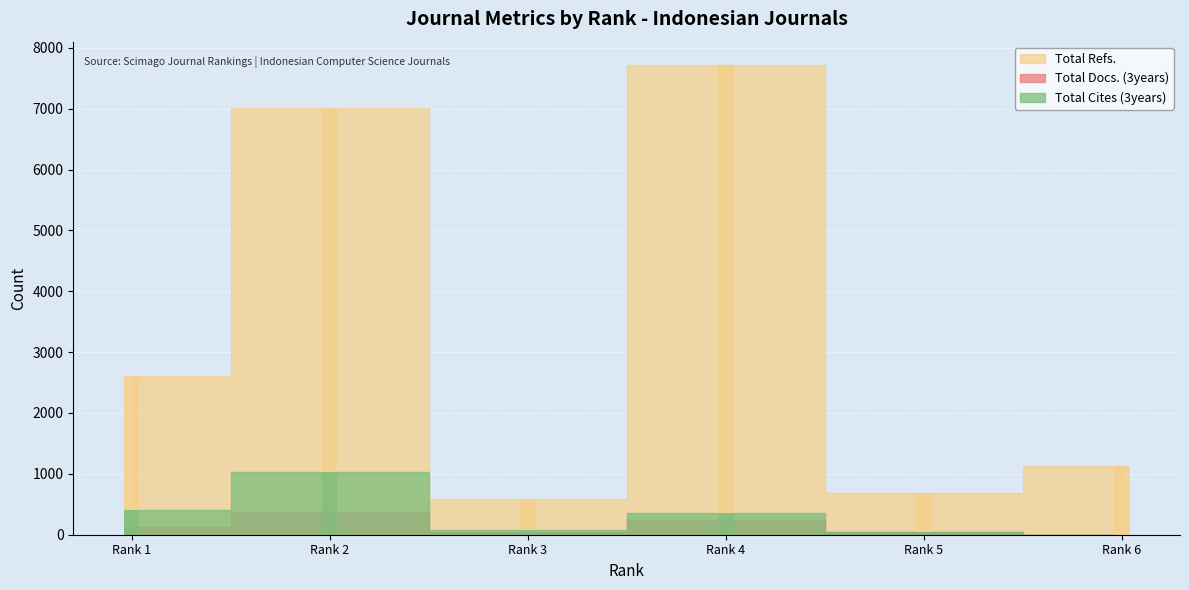

At which category is the sum across all series the highest?

2